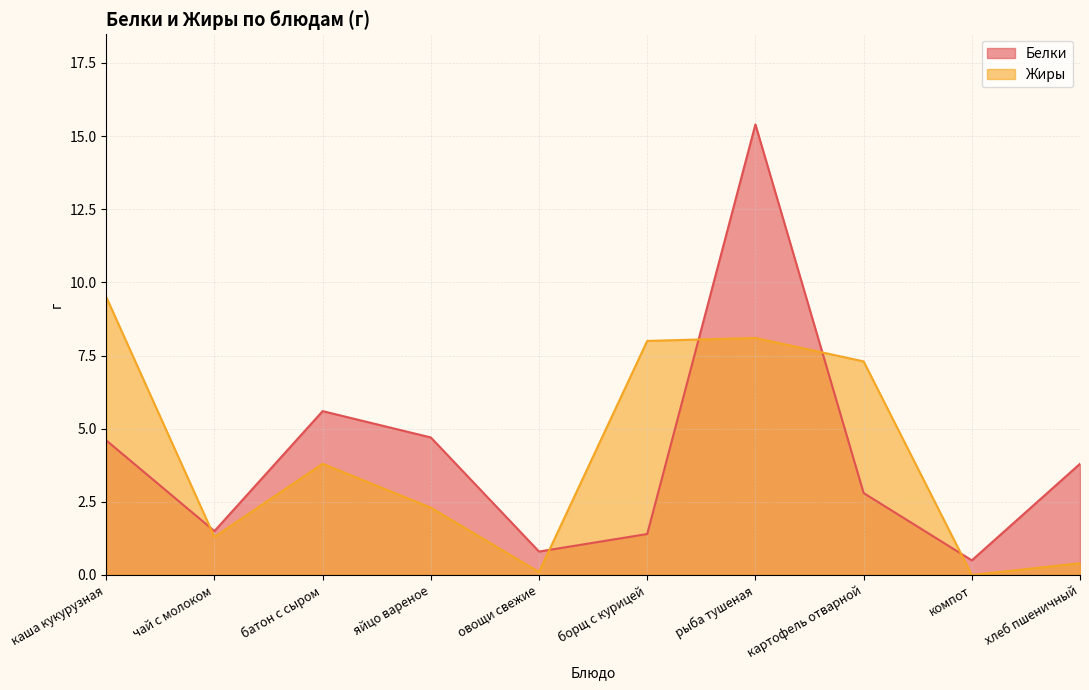

What is the spread (max minus min) of values at хлеб пшеничный?

3.4